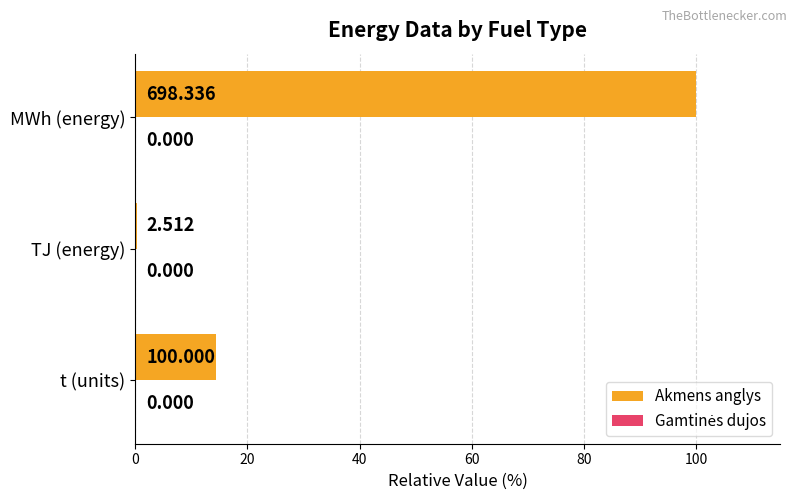

Does the chart contain any negative values?

No